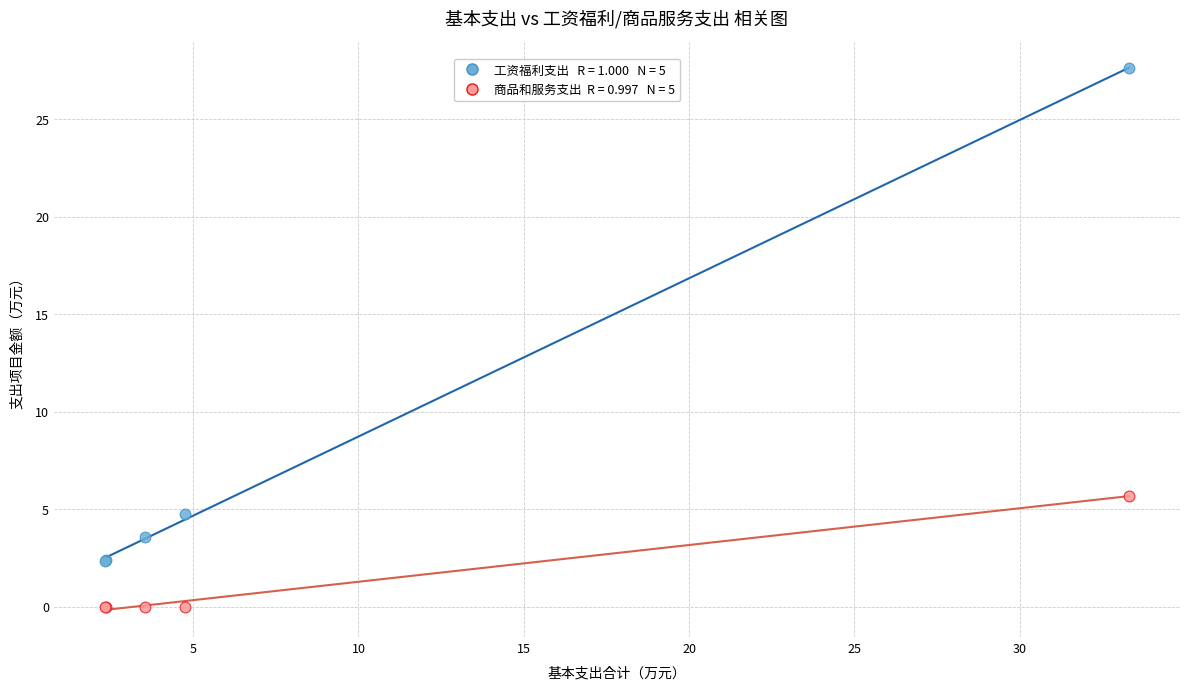

Across all series, what Y value is closest to 13?

5.7